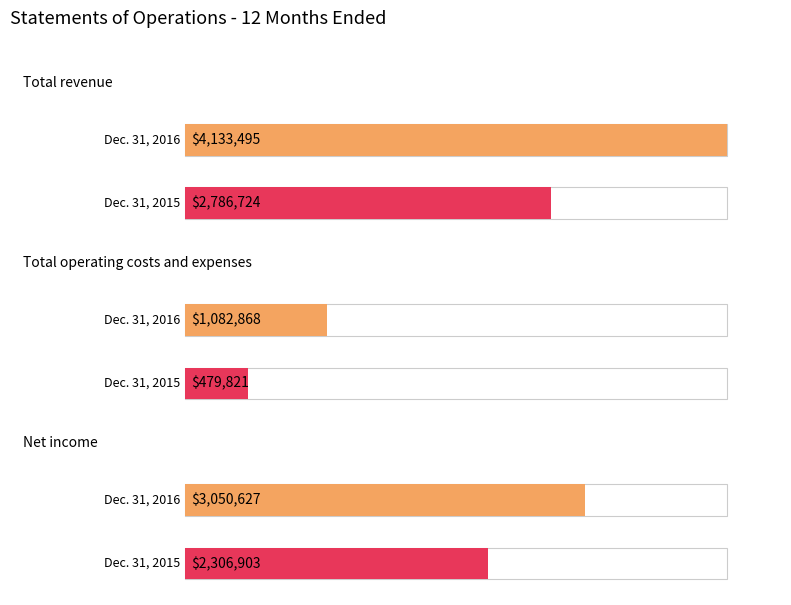

The value of Dec. 31, 2016 at Total revenue is 4133495. True or false?

True